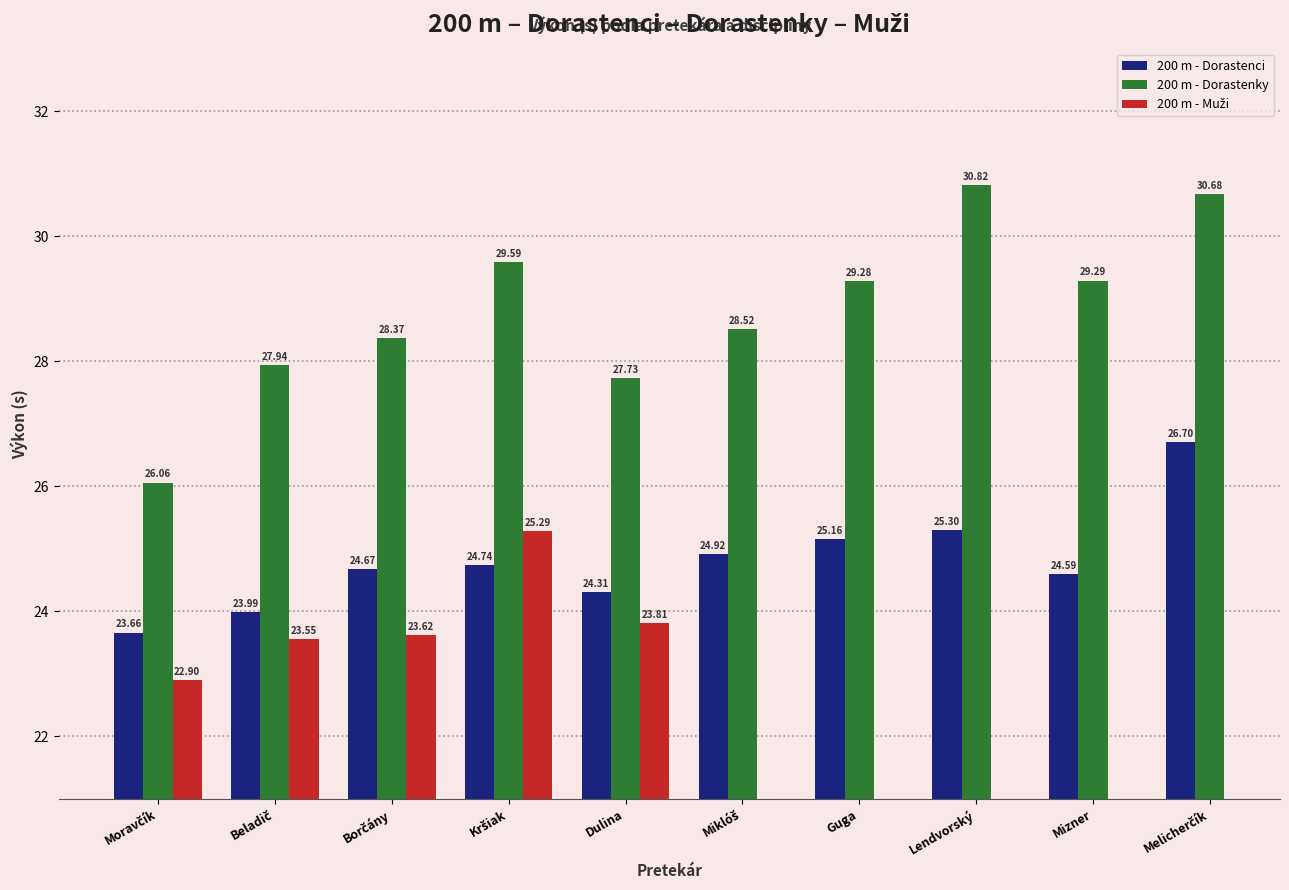

Does the chart contain any negative values?

No